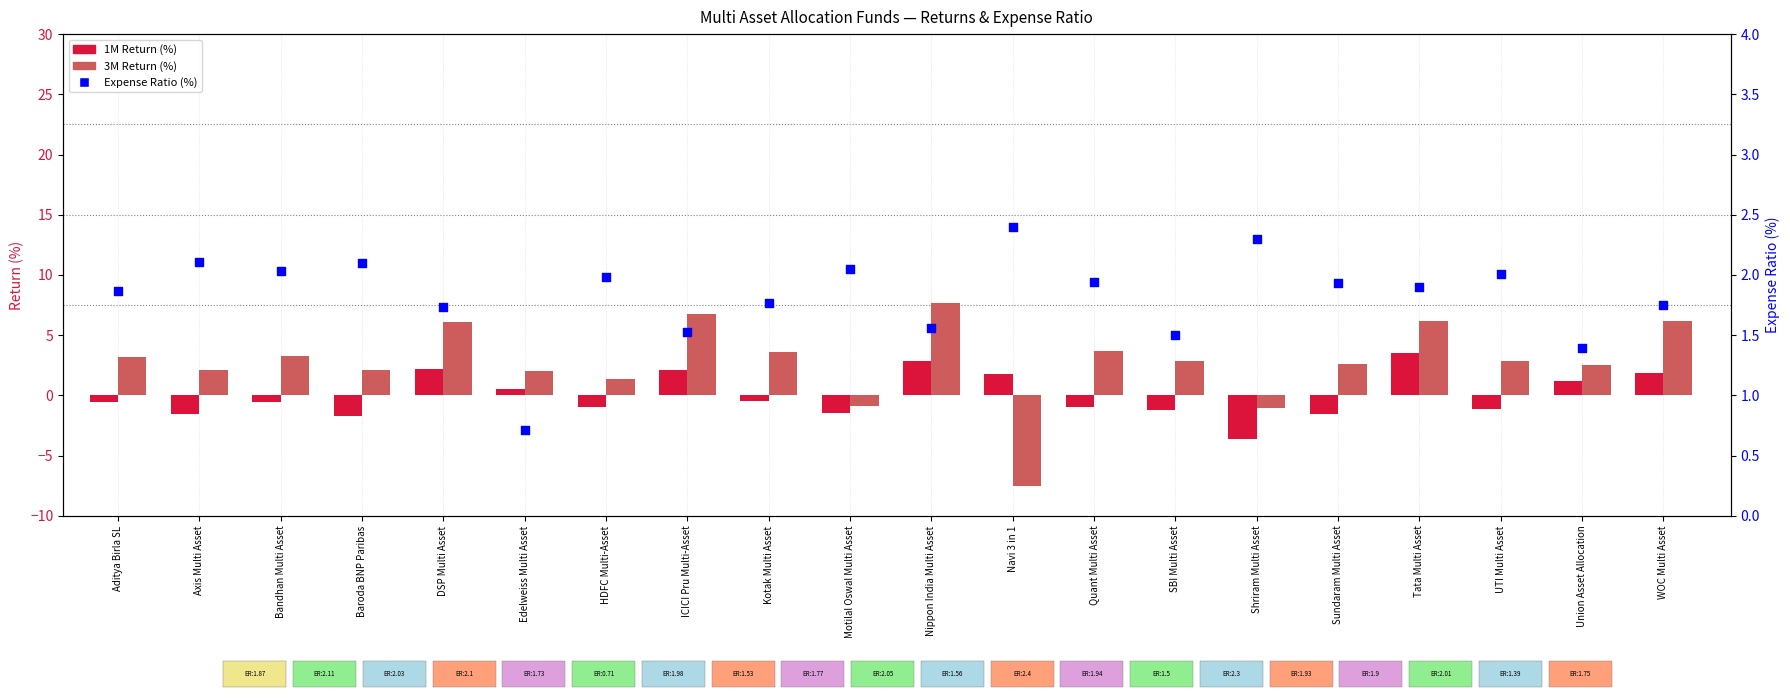

Which series reaches the maximum Y coordinate?

3M Return (%)